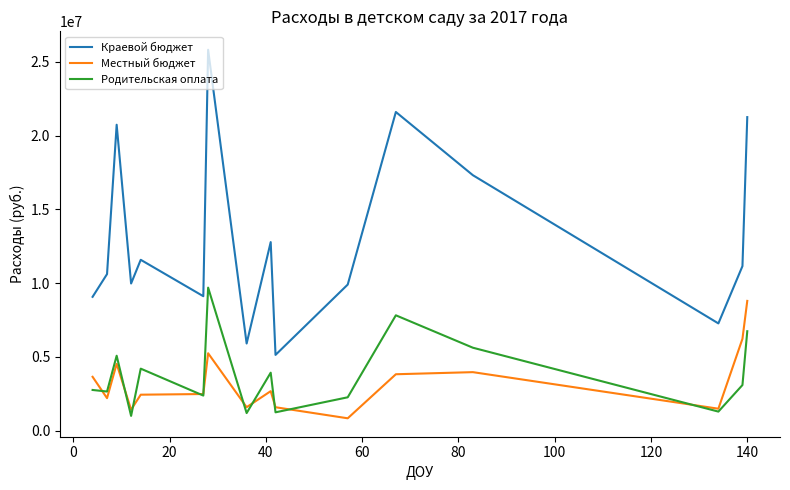

True or false: Родительская оплата and Краевой бюджет intersect in this chart.

False